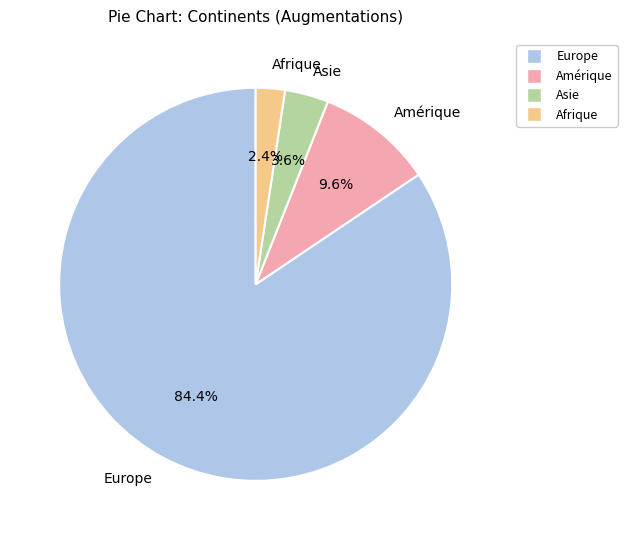

True or false: Asie accounts for 13% of the total.

False